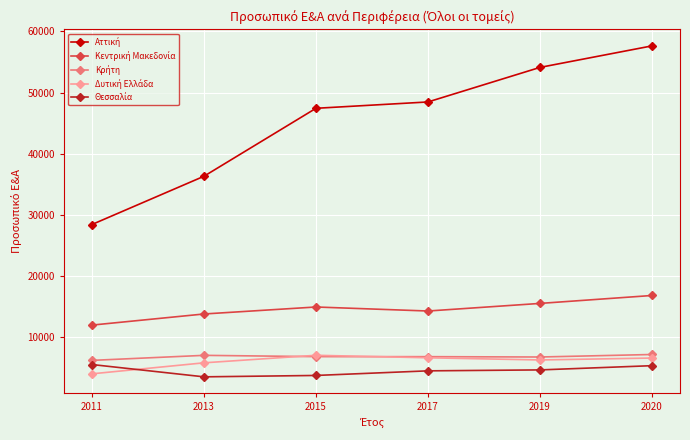

At which category is the sum across all series the highest?

2020